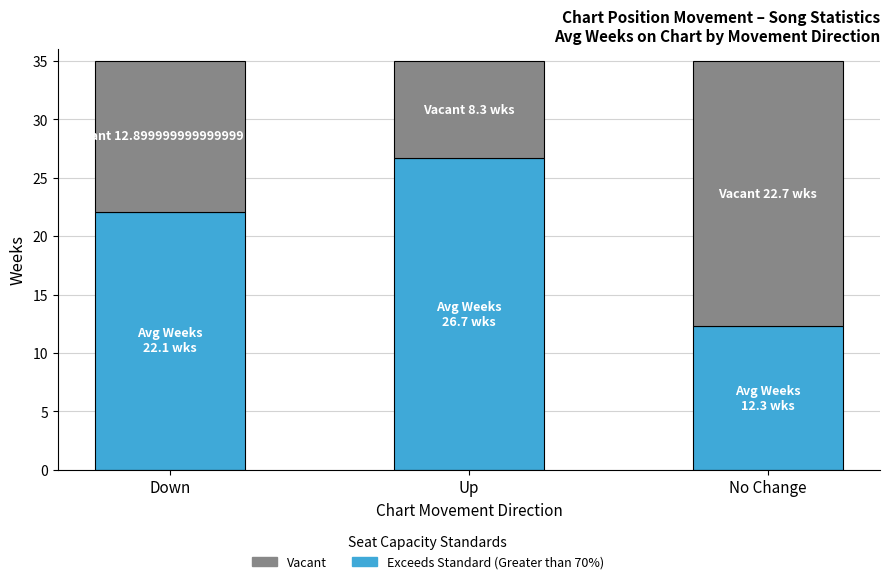

Is it true that Exceeds Standard (Greater than 70%) equals 9.9 at Down?

False